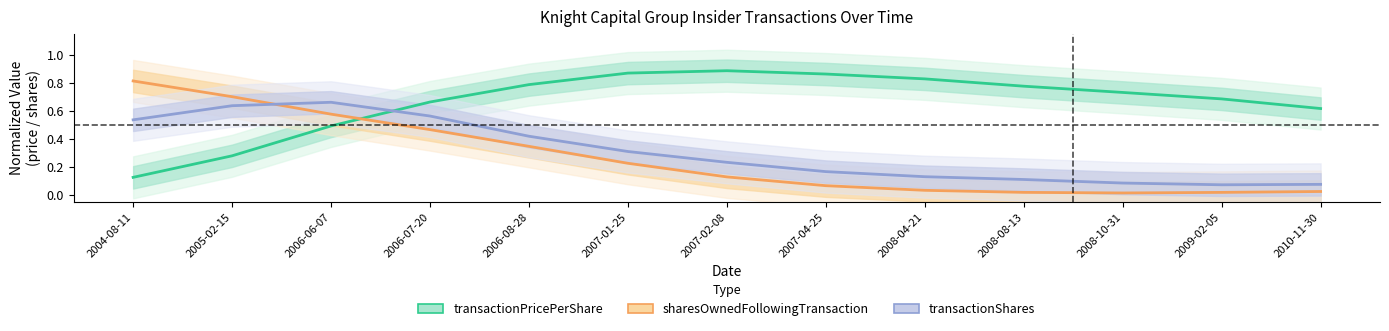

At which category does transactionPricePerShare reach its first local peak?

2007-02-08